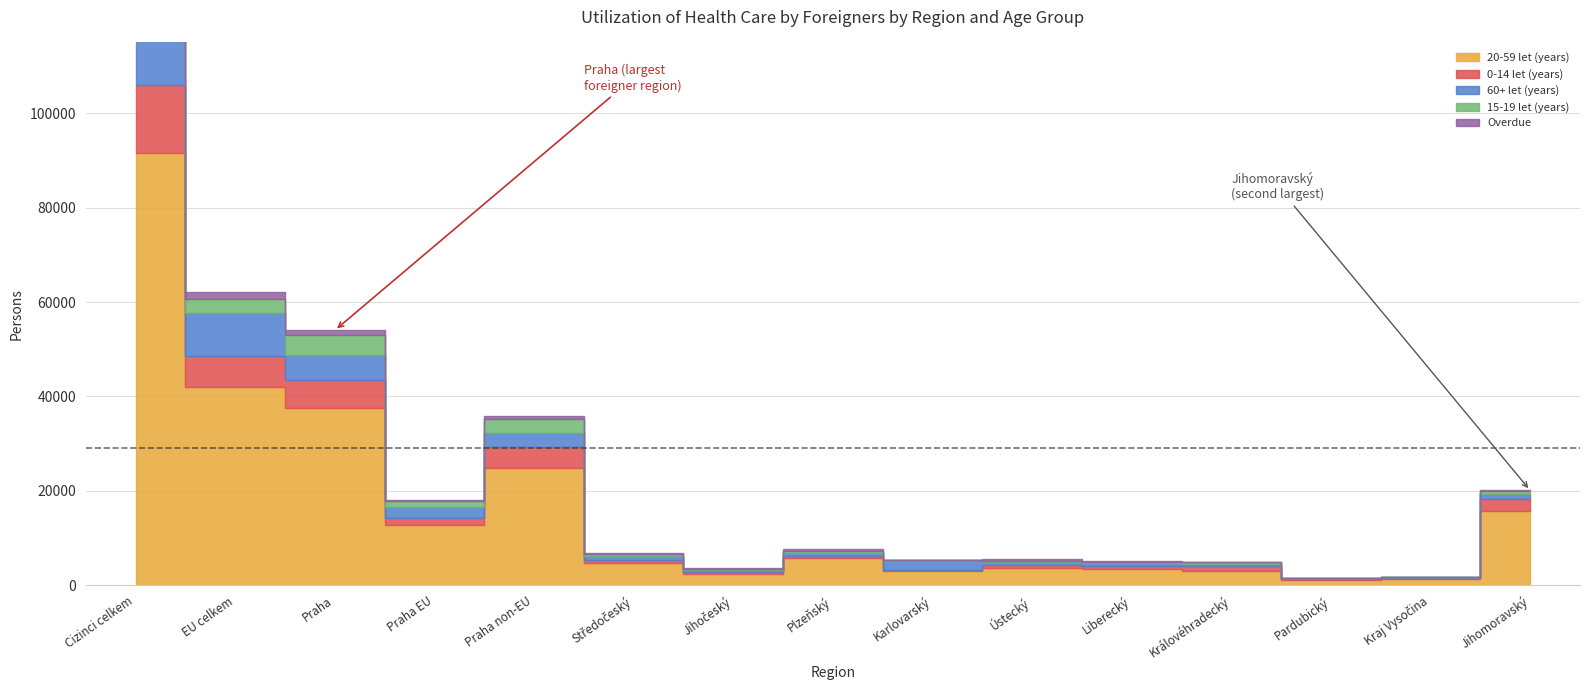

What is the label of the 15th point from the left?

Jihomoravský